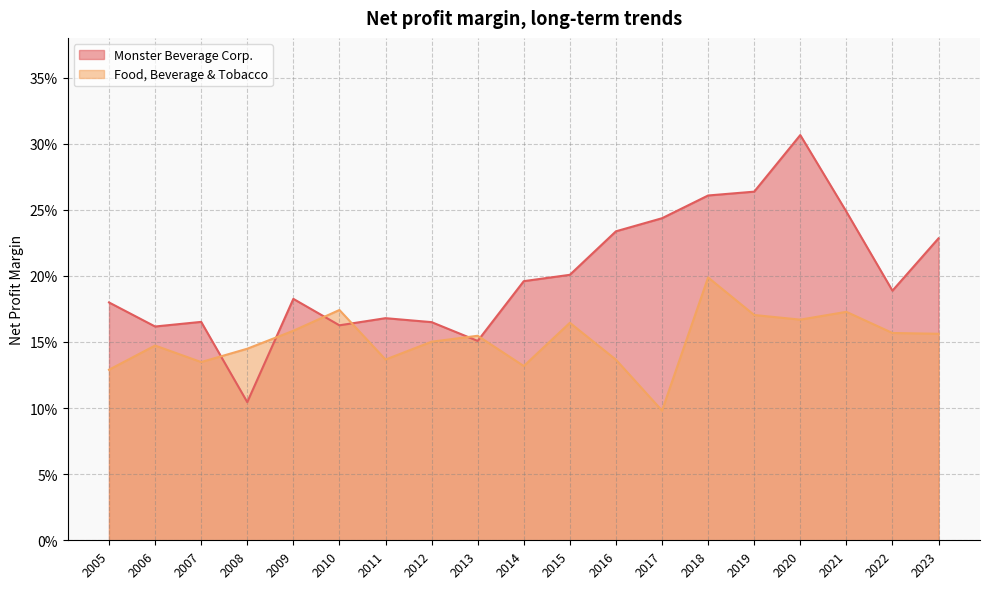

At how many categories does at least one series exceed 0?

19